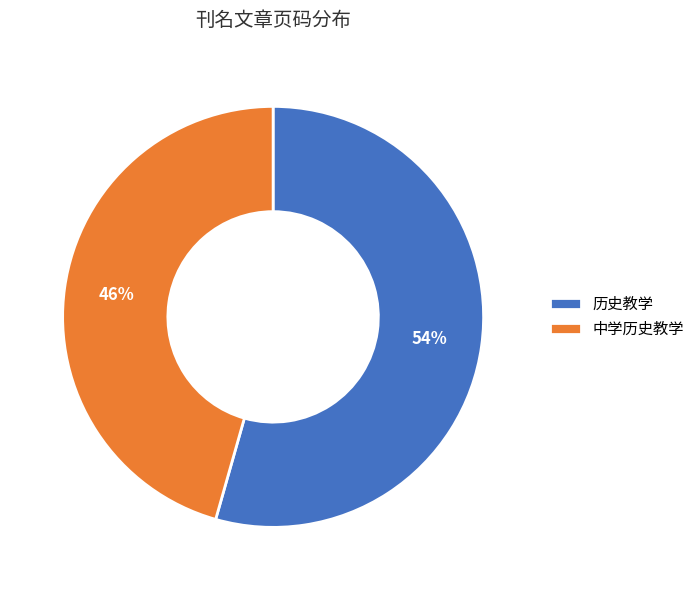

Combined, do 中学历史教学 and 历史教学 account for over 50%?

Yes